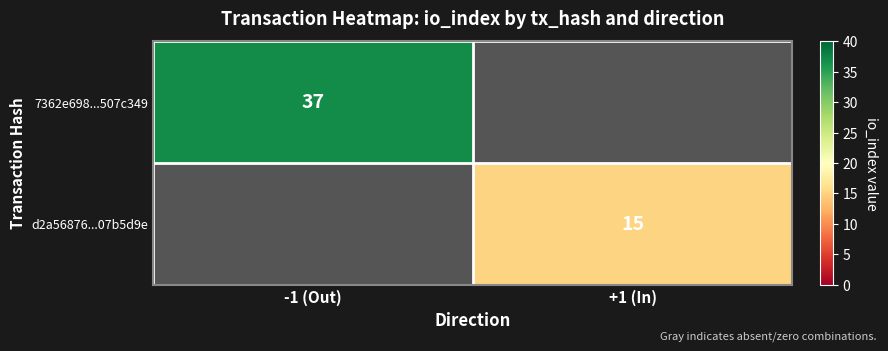

The d2a56876...07b5d9e series shows 25.5 at +1 (In). True or false?

False